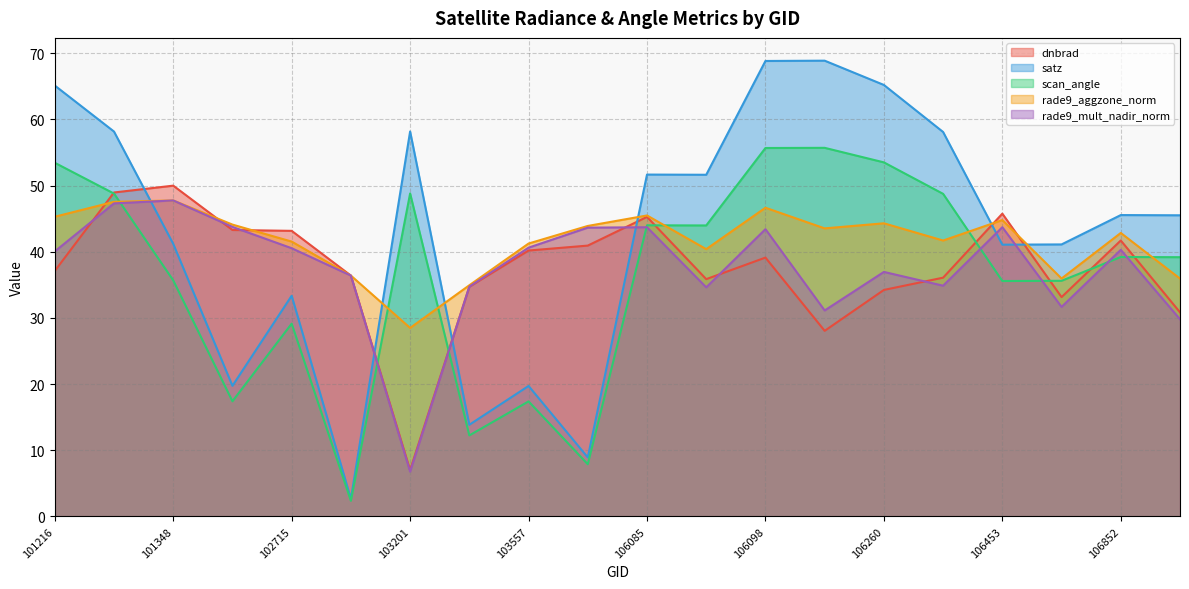

What is the minimum value for rade9_aggzone_norm?

28.5